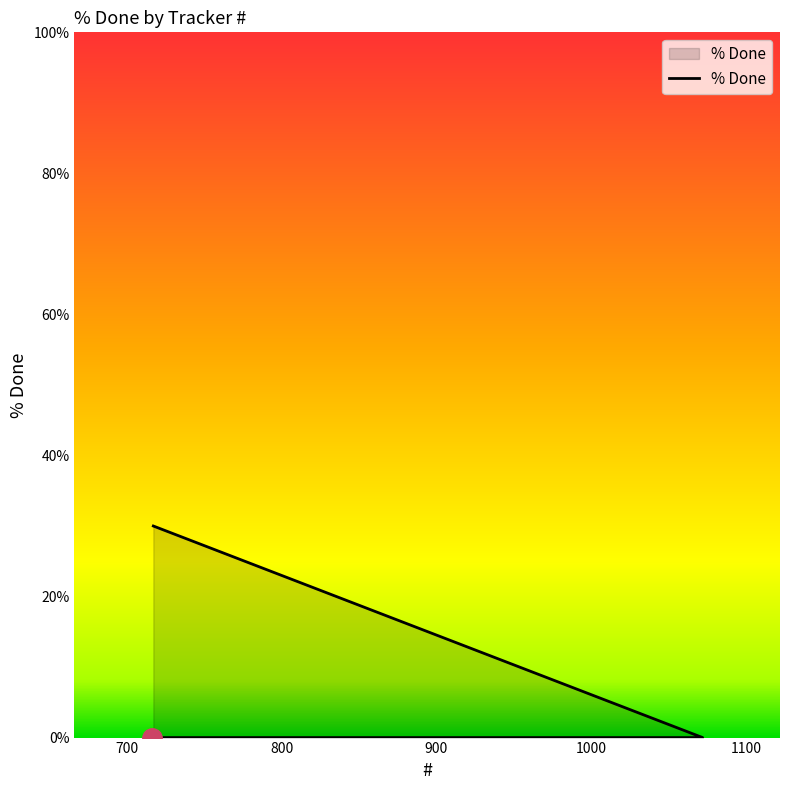

What is the label of the 2nd point from the left?

850